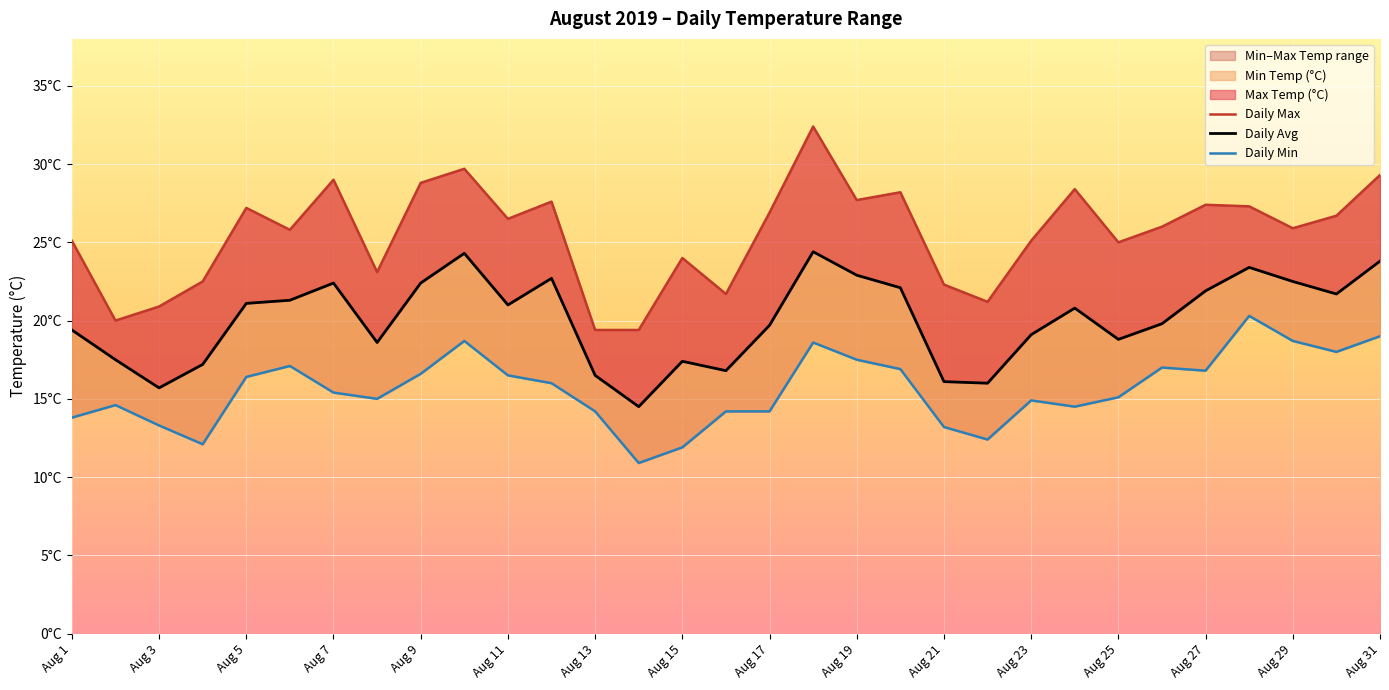

What is the sum of all Daily Max values?

790.5